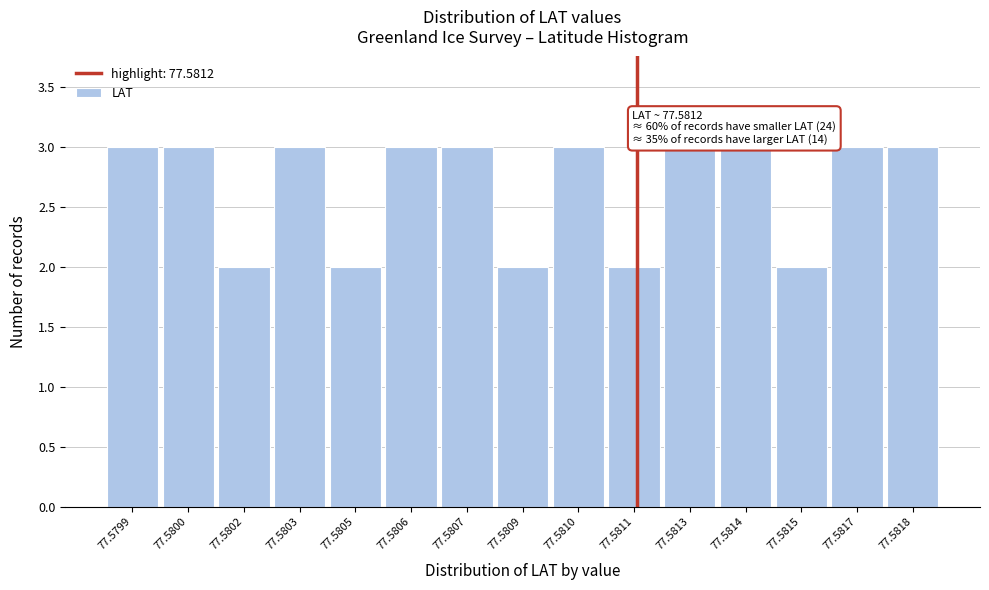

Reading left to right, extract all data points from this chart.

77.5799=3	77.5800=3	77.5802=2	77.5803=3	77.5805=2	77.5806=3	77.5807=3	77.5809=2	77.5810=3	77.5811=2	77.5813=3	77.5814=3	77.5815=2	77.5817=3	77.5818=3